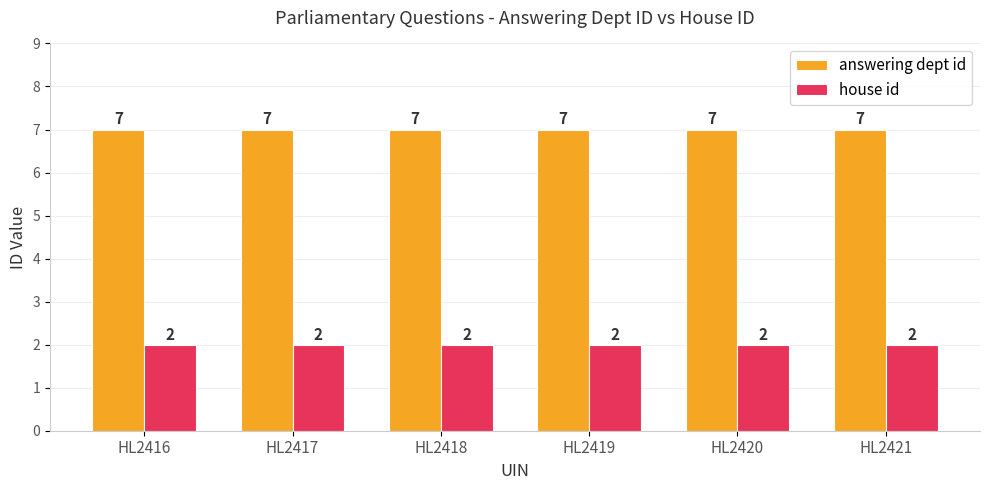

Rank the series by their average value, from lowest to highest.

house id, answering dept id